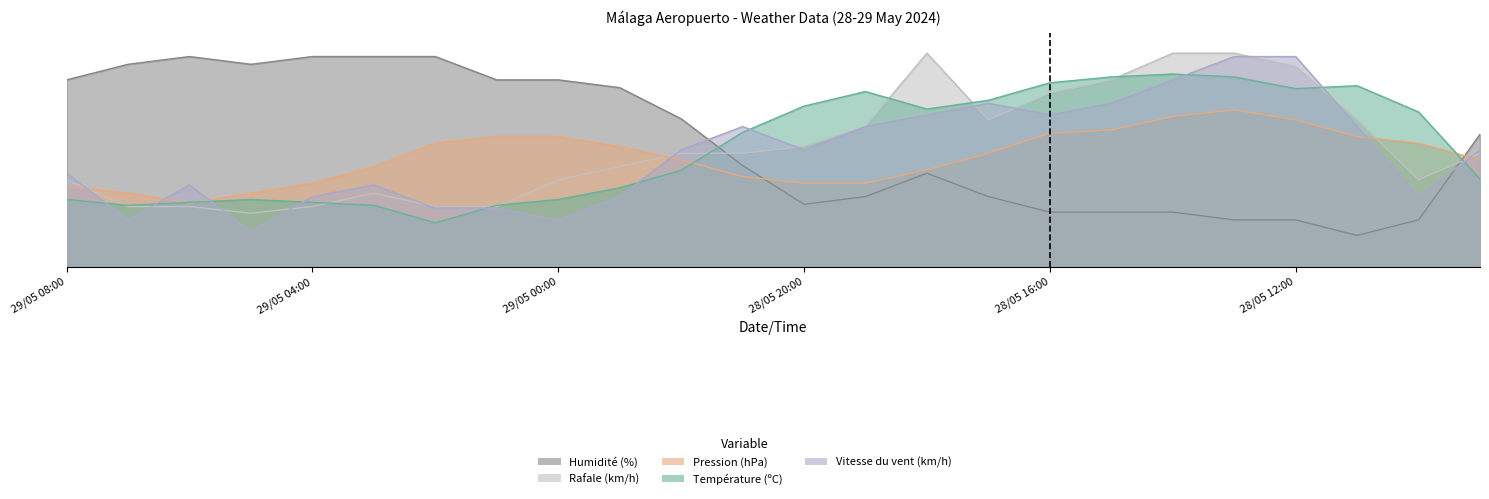

Which series has the largest total across all categories?

Humidité (%)